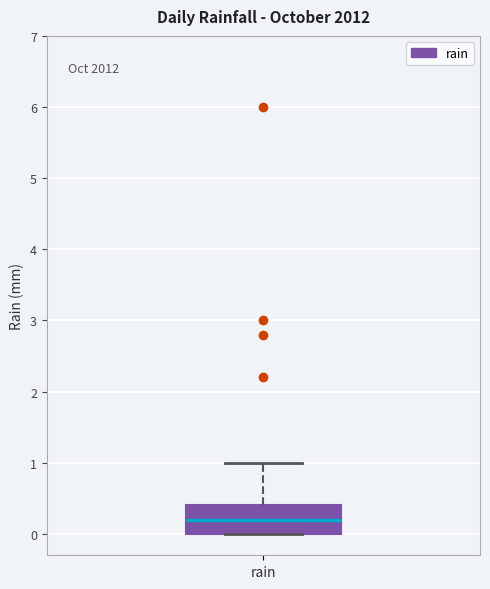

Transcribe this box plot: give where the median line is, the range the box spans, and where the two whiskers end, as read against the y-axis. The values are not printed on the chart, so give them approximately, as read against the axis.

median 0.2, box 0.0 to 0.4, whiskers 0.0 to 1.0